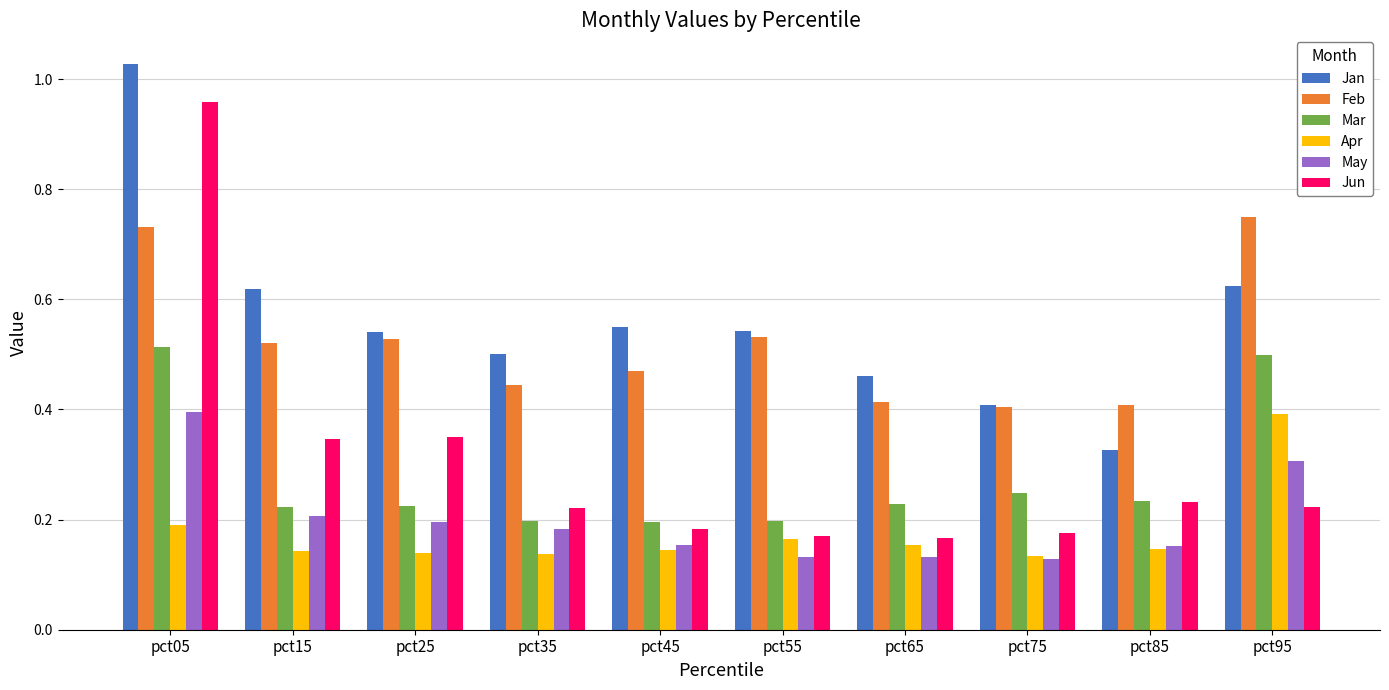

How many bars are there in each group?

6